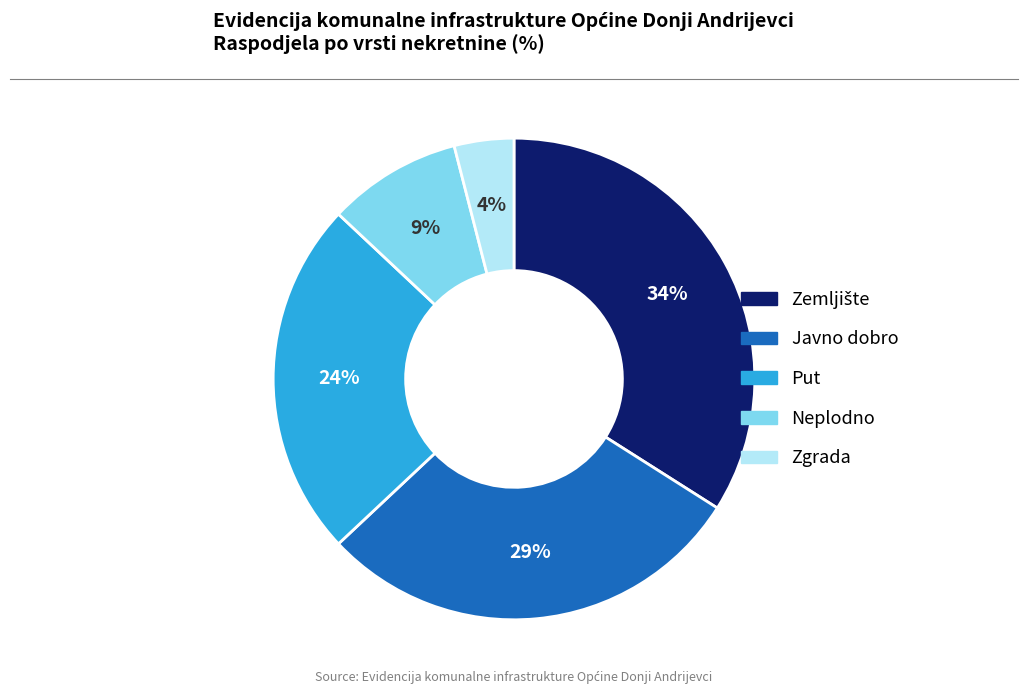

To the nearest percent, what is the combined percentage of Neplodno and Put?

33%